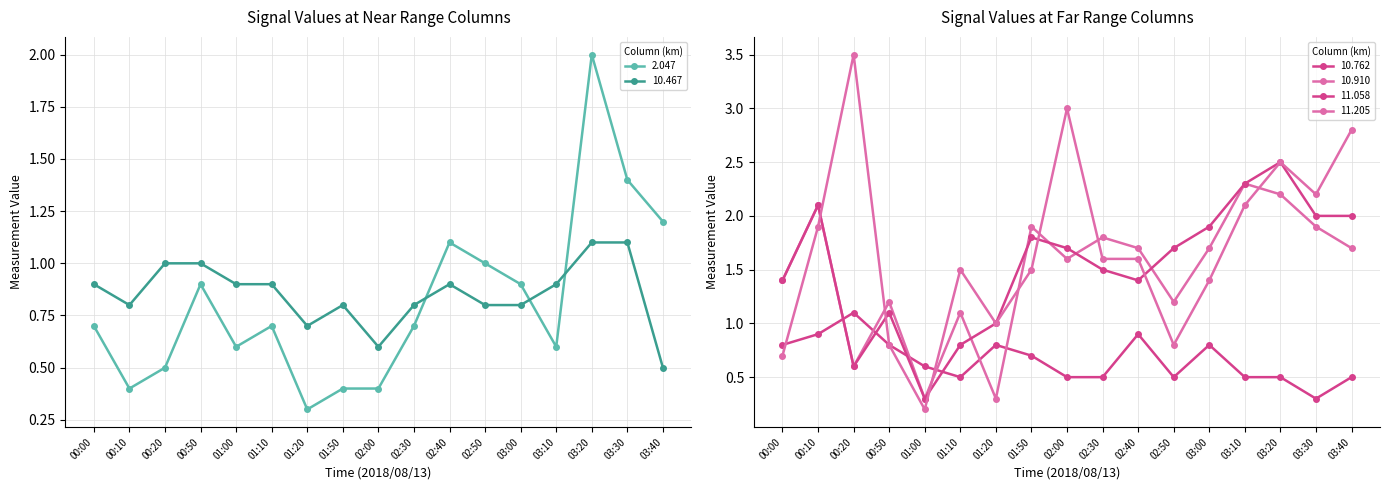

In 11.058, how many points are higher than both neighbors (excluding endpoints)?

4